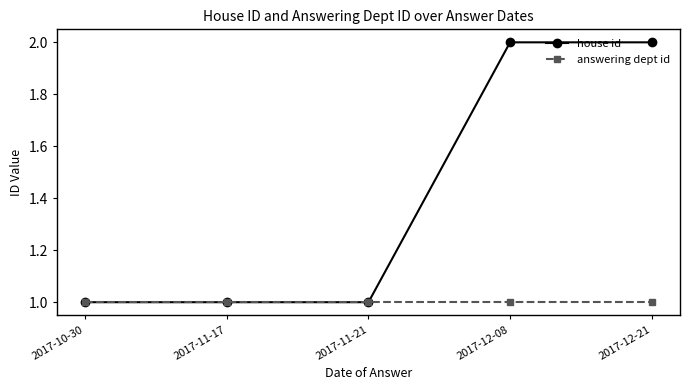

Rank the series by their average value, from lowest to highest.

answering dept id, house id